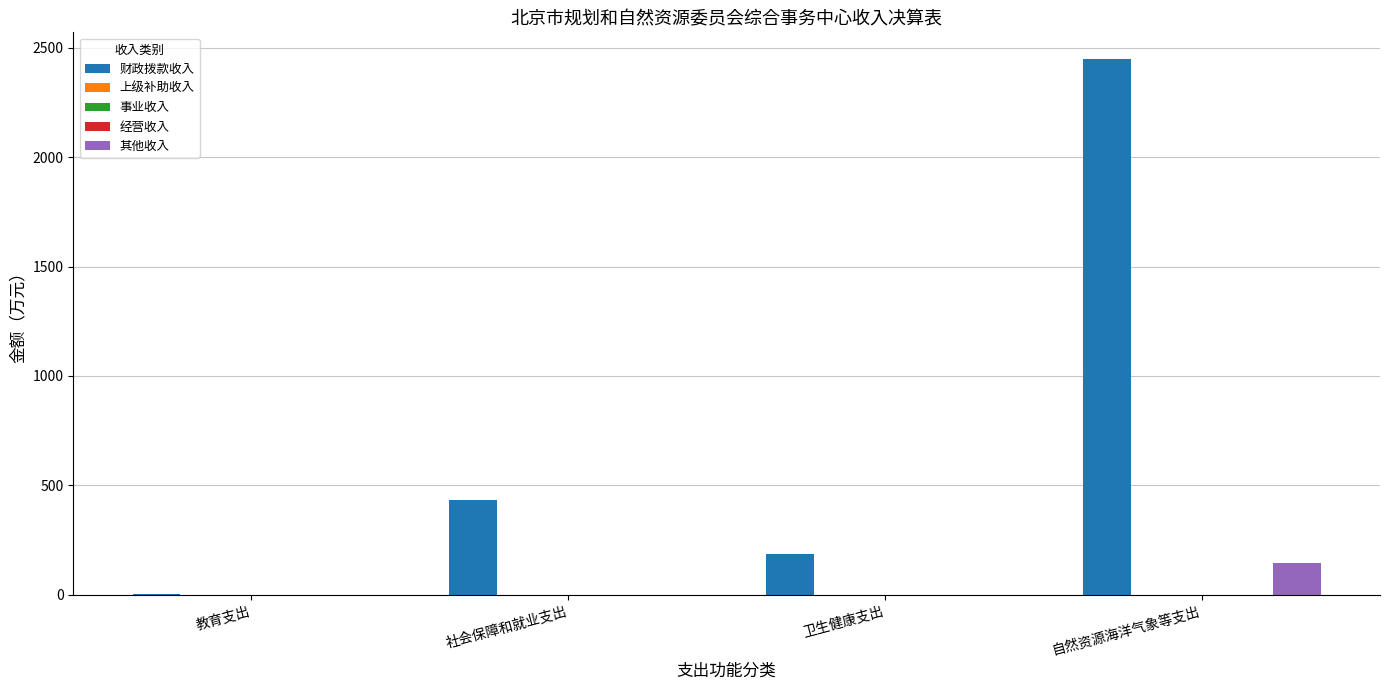

Rank the categories by 其他收入 value from lowest to highest.

教育支出, 社会保障和就业支出, 卫生健康支出, 自然资源海洋气象等支出